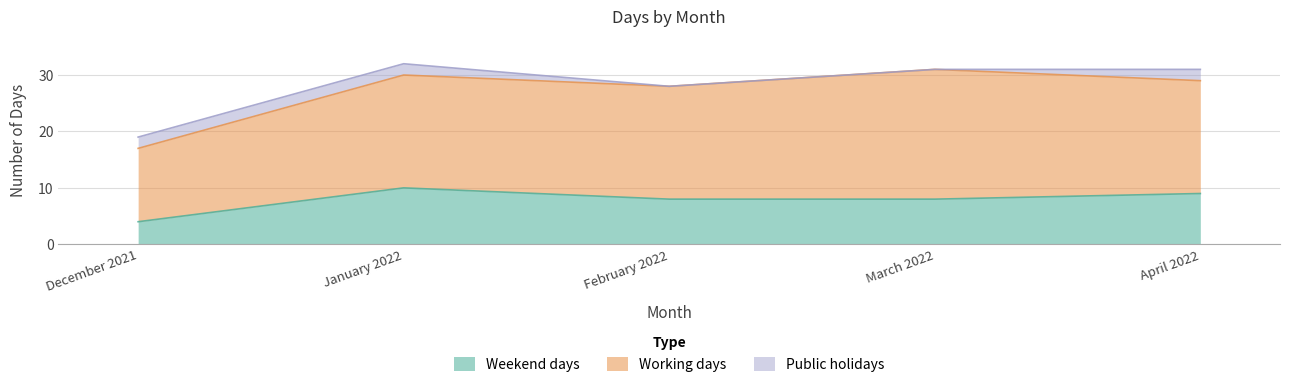

True or false: Public holidays has a value of 1 at January 2022.

False